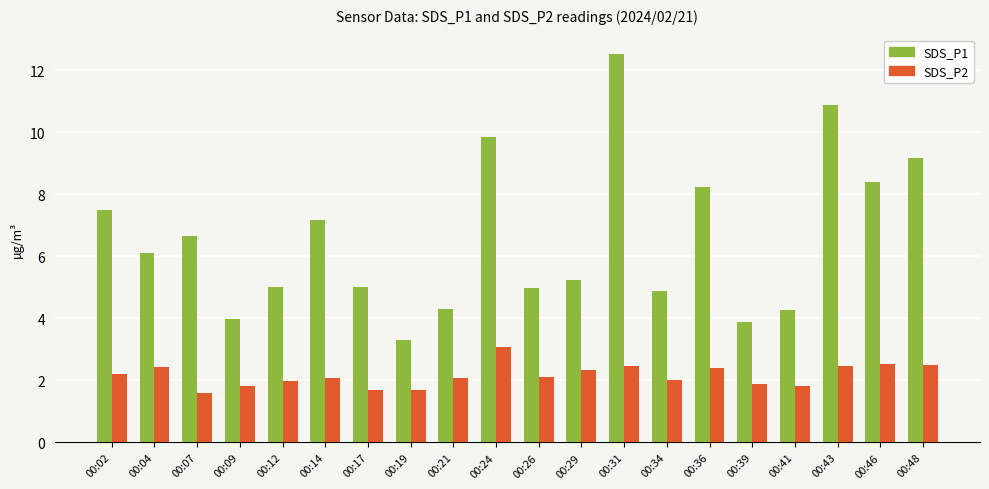

What is the total value across all series at 00:17?

6.7